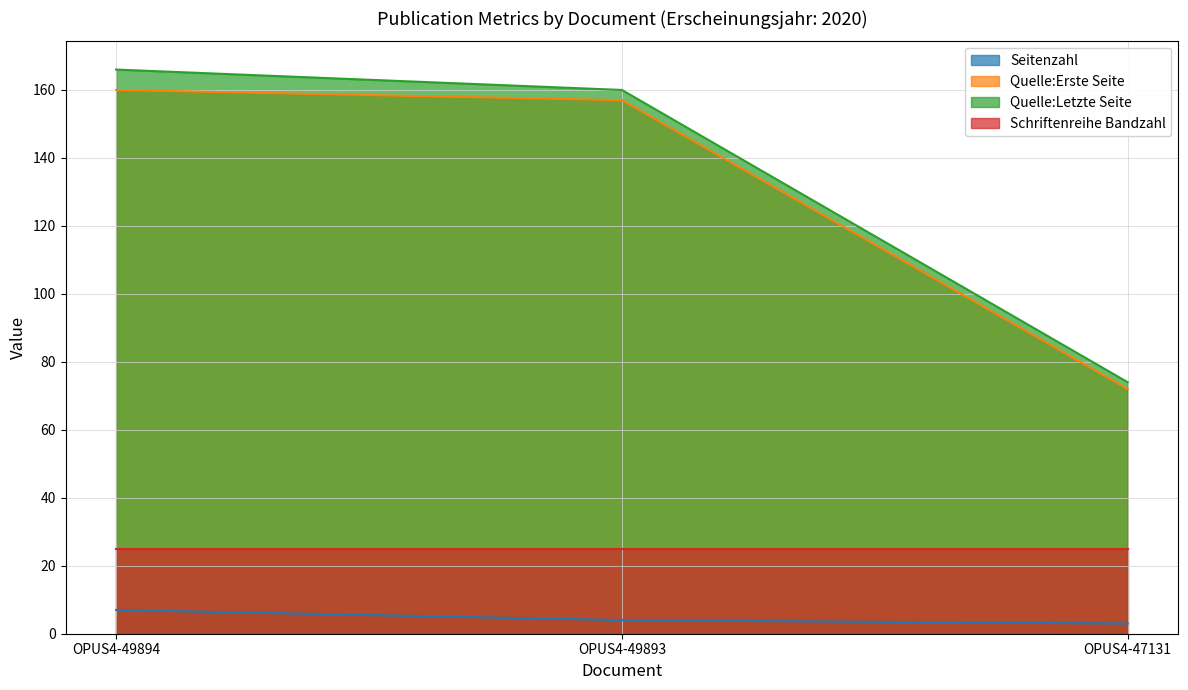

Which category has the highest value in the Quelle:Letzte Seite series?

OPUS4-49894